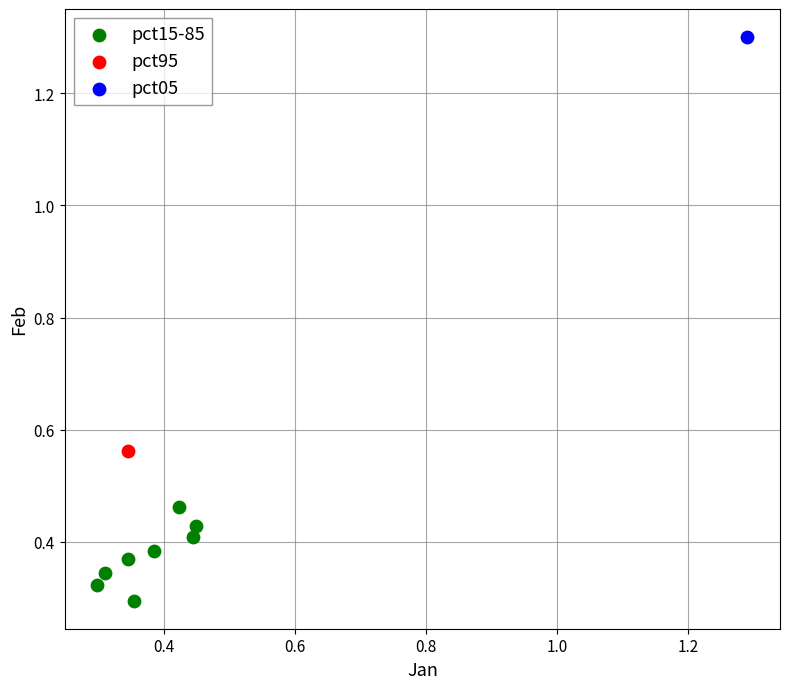

What are all the series names shown in the legend?

pct15-85, pct95, pct05